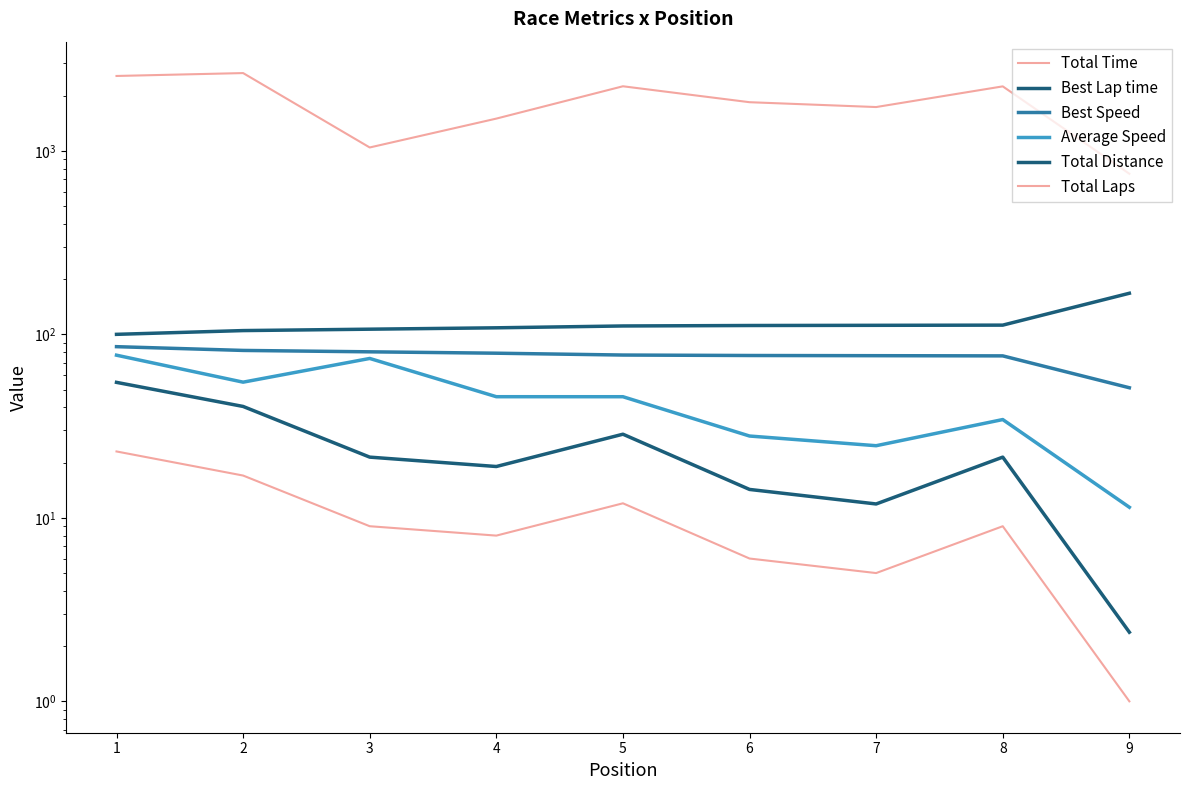

Rank the series by their maximum value, from lowest to highest.

Total Laps, Total Distance, Average Speed, Best Speed, Best Lap time, Total Time